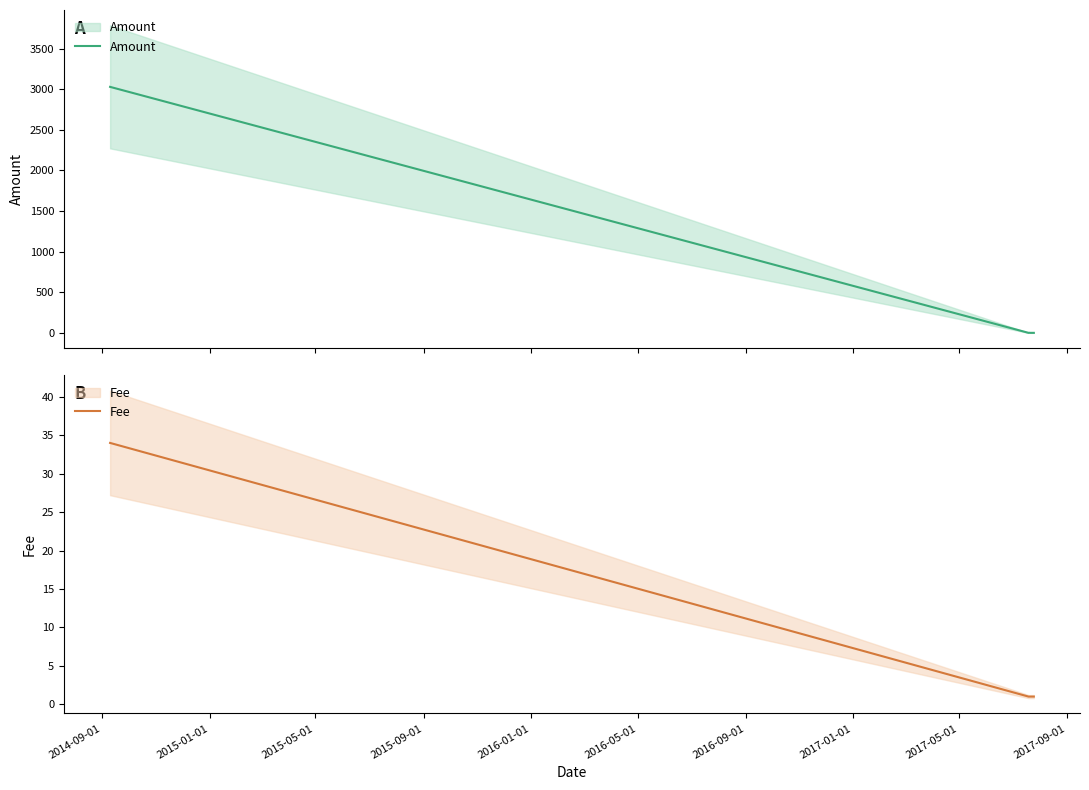

What is the sum of all Amount values?

3029.8